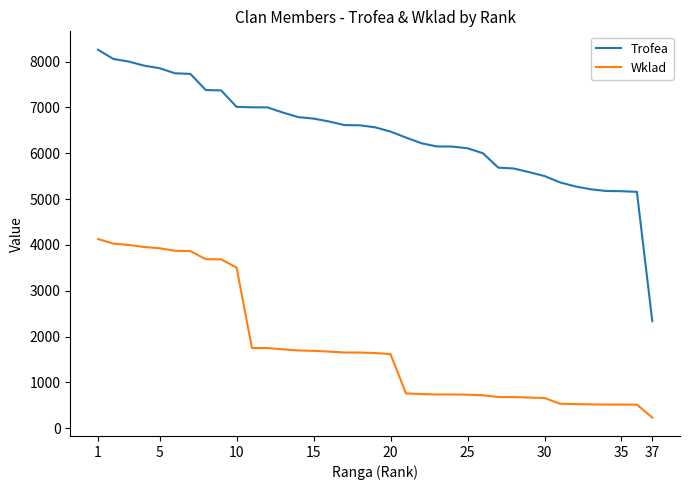

What is the maximum value shown in the chart?

8259